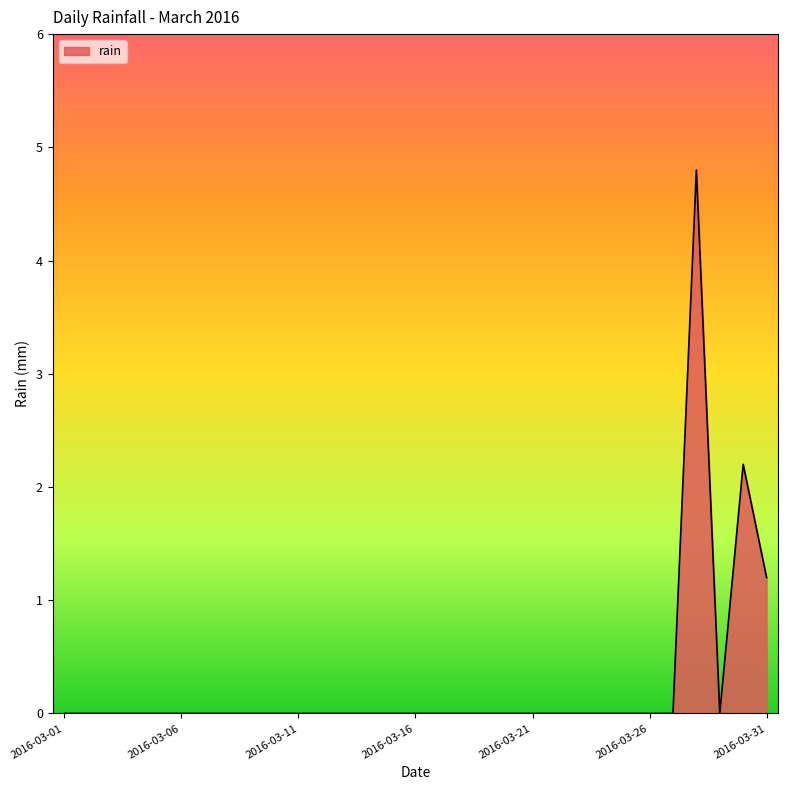

Reading right to left, what are all the values shown in this chart?

1.2	2.2	0.0	4.8	0.0	0.0	0.0	0.0	0.0	0.0	0.0	0.0	0.0	0.0	0.0	0.0	0.0	0.0	0.0	0.0	0.0	0.0	0.0	0.0	0.0	0.0	0.0	0.0	0.0	0.0	0.0